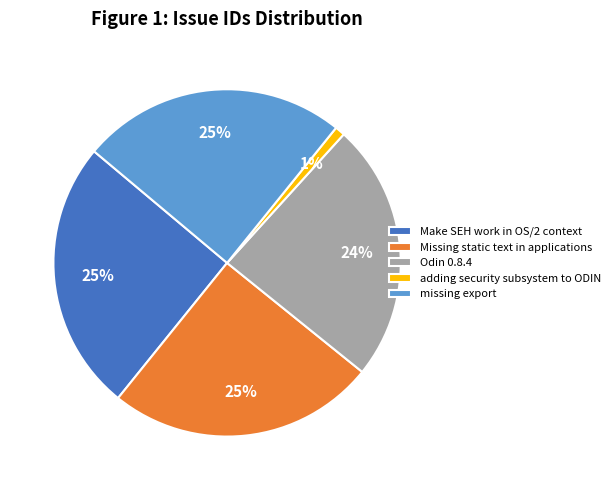

Between Odin 0.8.4 and Missing static text in applications, which is larger?

Missing static text in applications